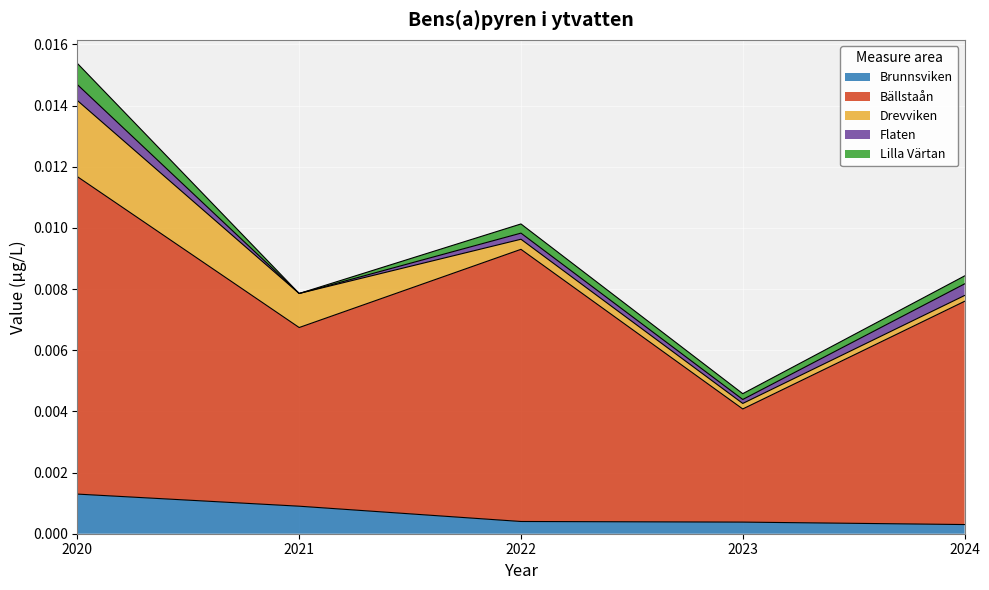

True or false: Flaten has more than 0 interior local peaks.

True